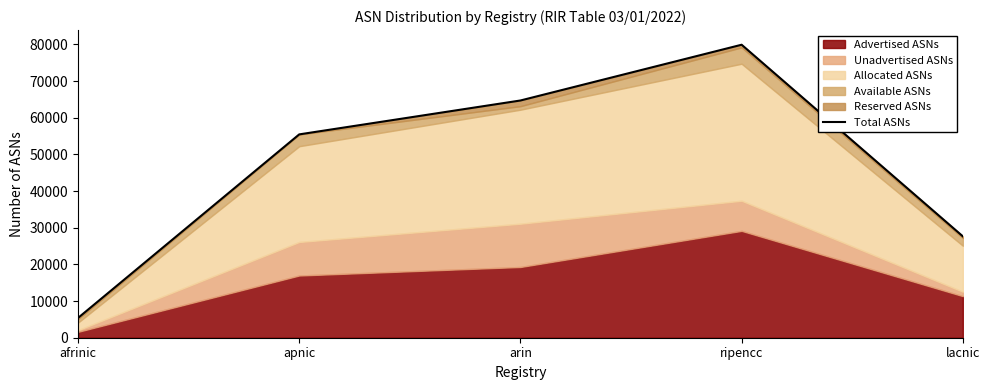

What is the ratio of the value at lacnic to the value at afrinic?

5.1